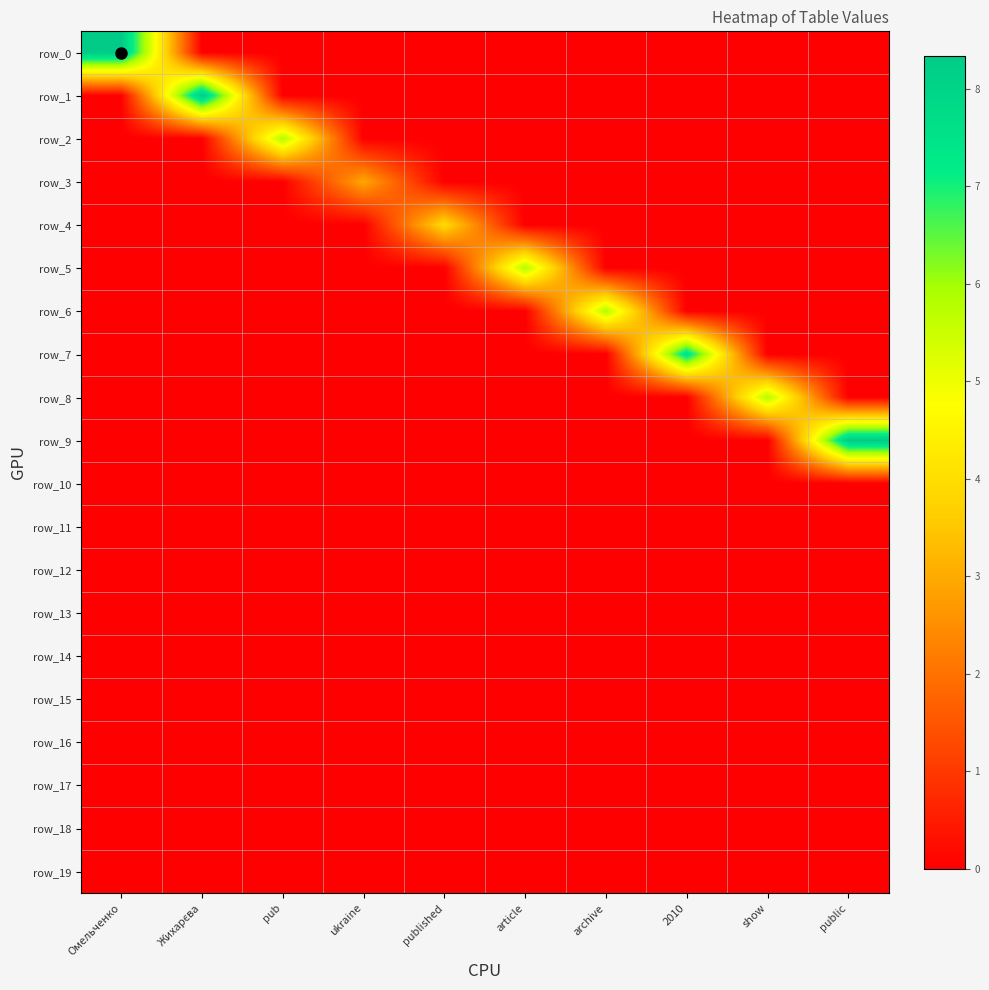

Which series changed the most between ukraine and published?

row_4